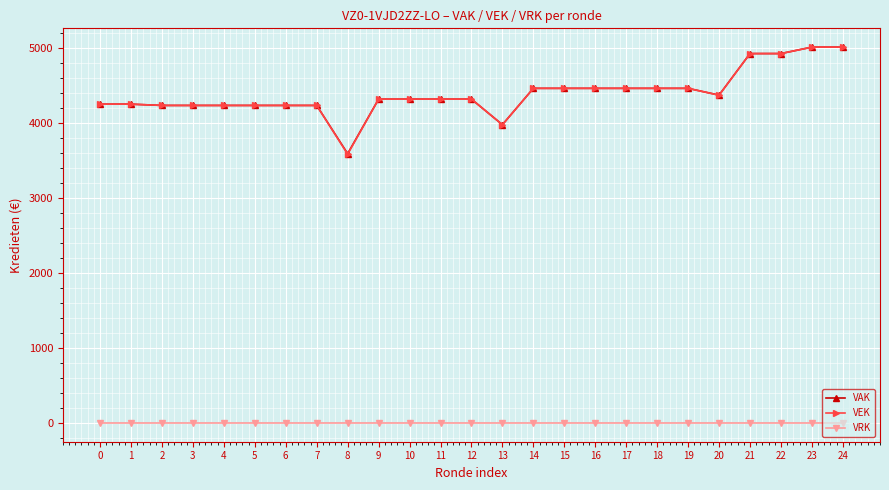

What is the maximum value for VEK?

5014